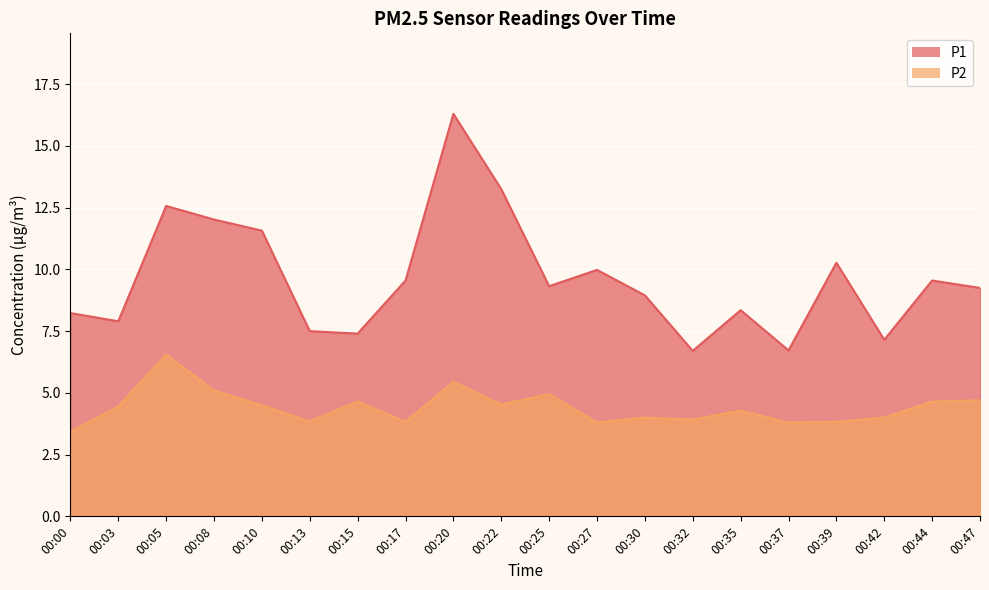

Reading left to right, what are all the values shown in this chart?

P1: 8.2	7.9	12.6	12.0	11.6	7.5	7.4	9.6	16.3	13.2	9.3	10.0	8.9	6.7	8.3	6.7	10.3	7.2	9.6	9.2
P2: 3.4	4.5	6.5	5.1	4.5	3.9	4.7	3.8	5.5	4.5	5.0	3.8	4.0	3.9	4.3	3.8	3.8	4.0	4.7	4.7